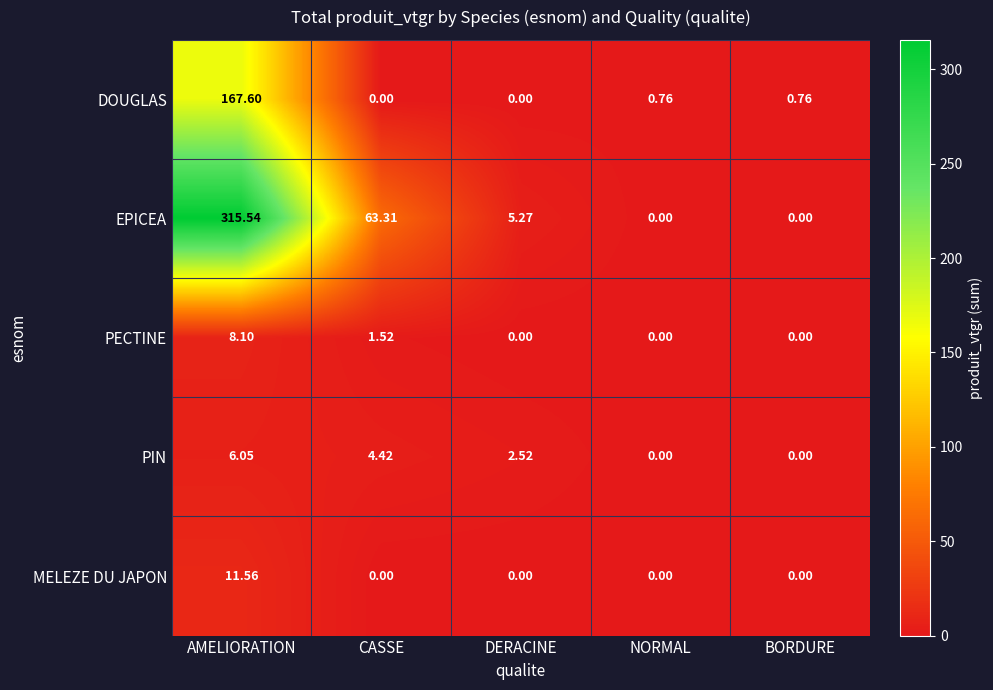

Rank the series by their maximum value, from highest to lowest.

EPICEA, DOUGLAS, MELEZE DU JAPON, PECTINE, PIN